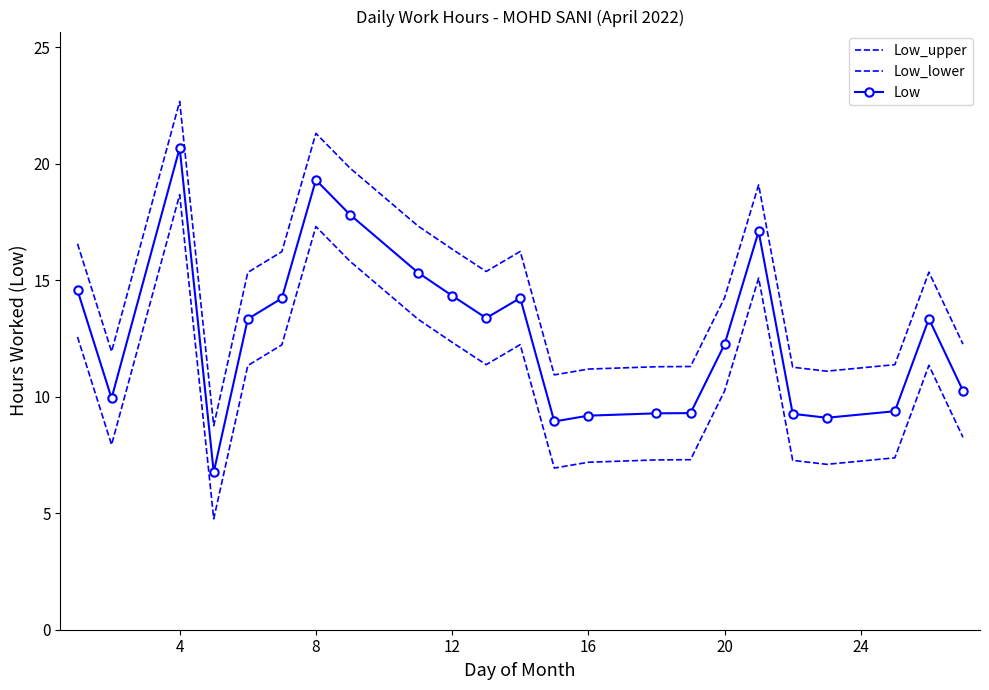

In Low_lower, how many points are lower than both neighbors (excluding endpoints)?

5